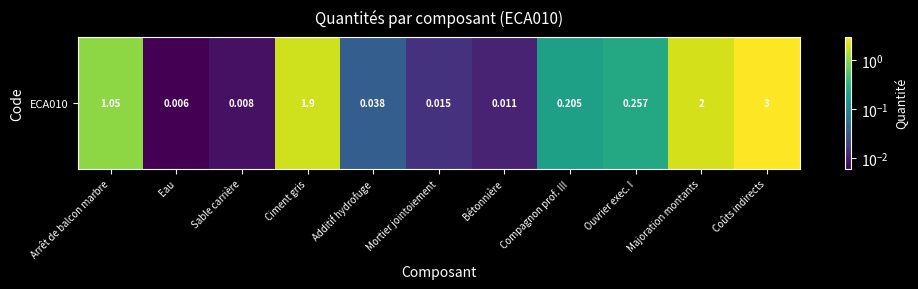

What is the ratio of the value at Coûts indirects to the value at Ciment gris?

1.6